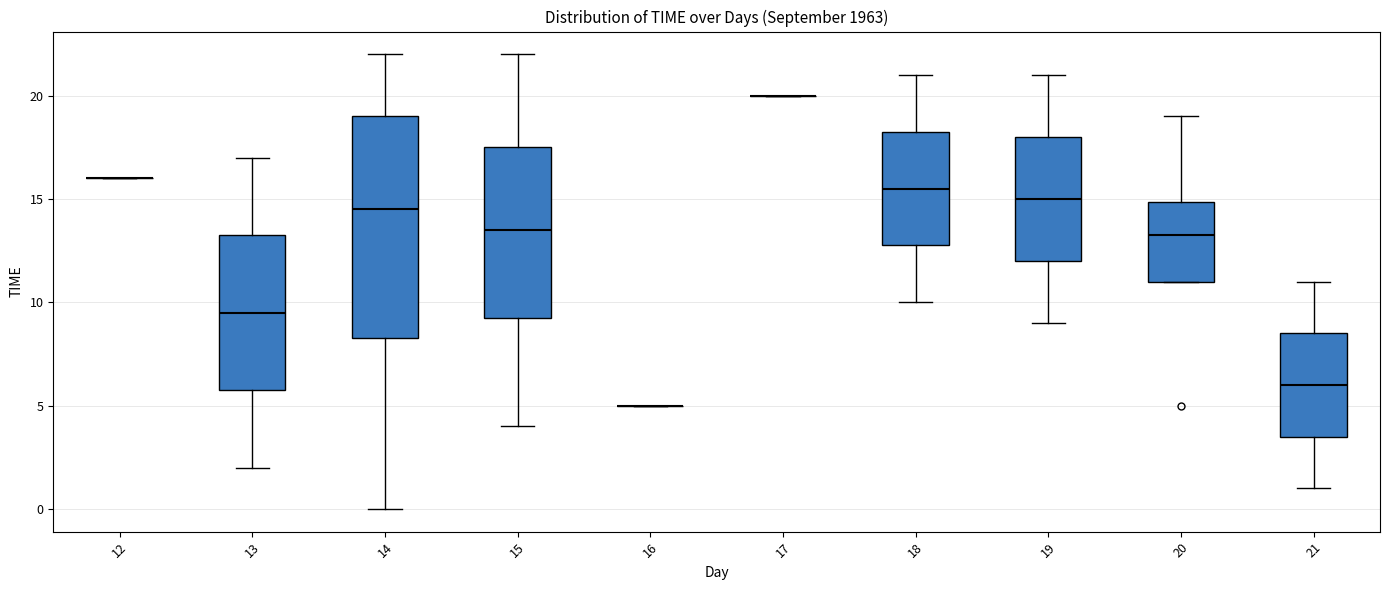

Which box is the tallest, from its lower edge to its upper edge?

14